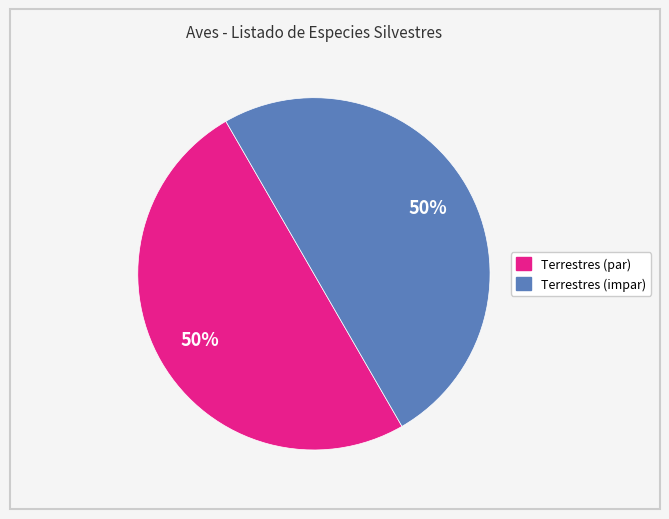

To the nearest percent, what is the average slice percentage?

50%